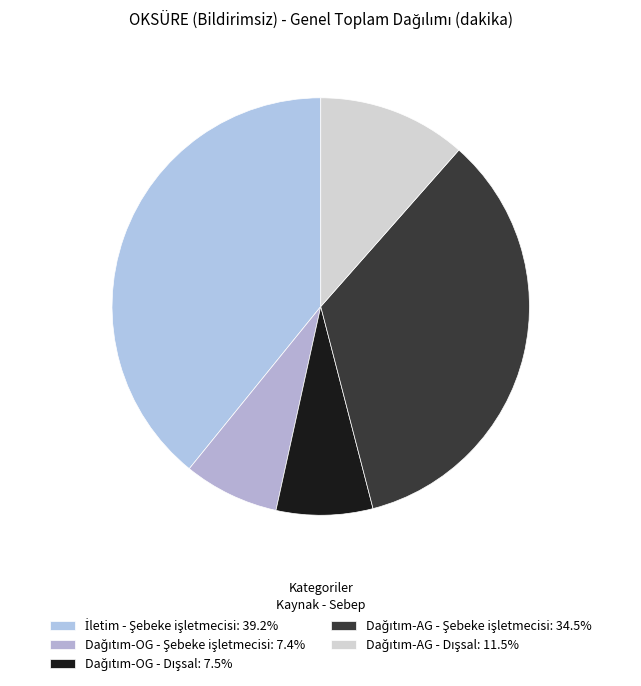

To the nearest percent, what percentage of the pie is Dağıtım-OG - Şebeke işletmecisi?

7%